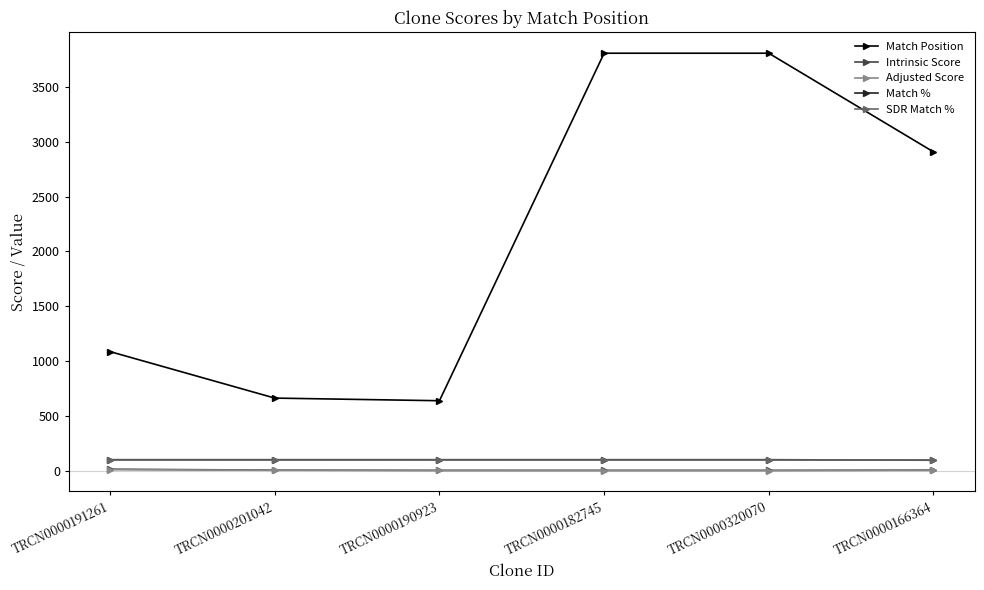

Is the value of Adjusted Score at TRCN0000182745 greater than the value of SDR Match % at TRCN0000190923?

No